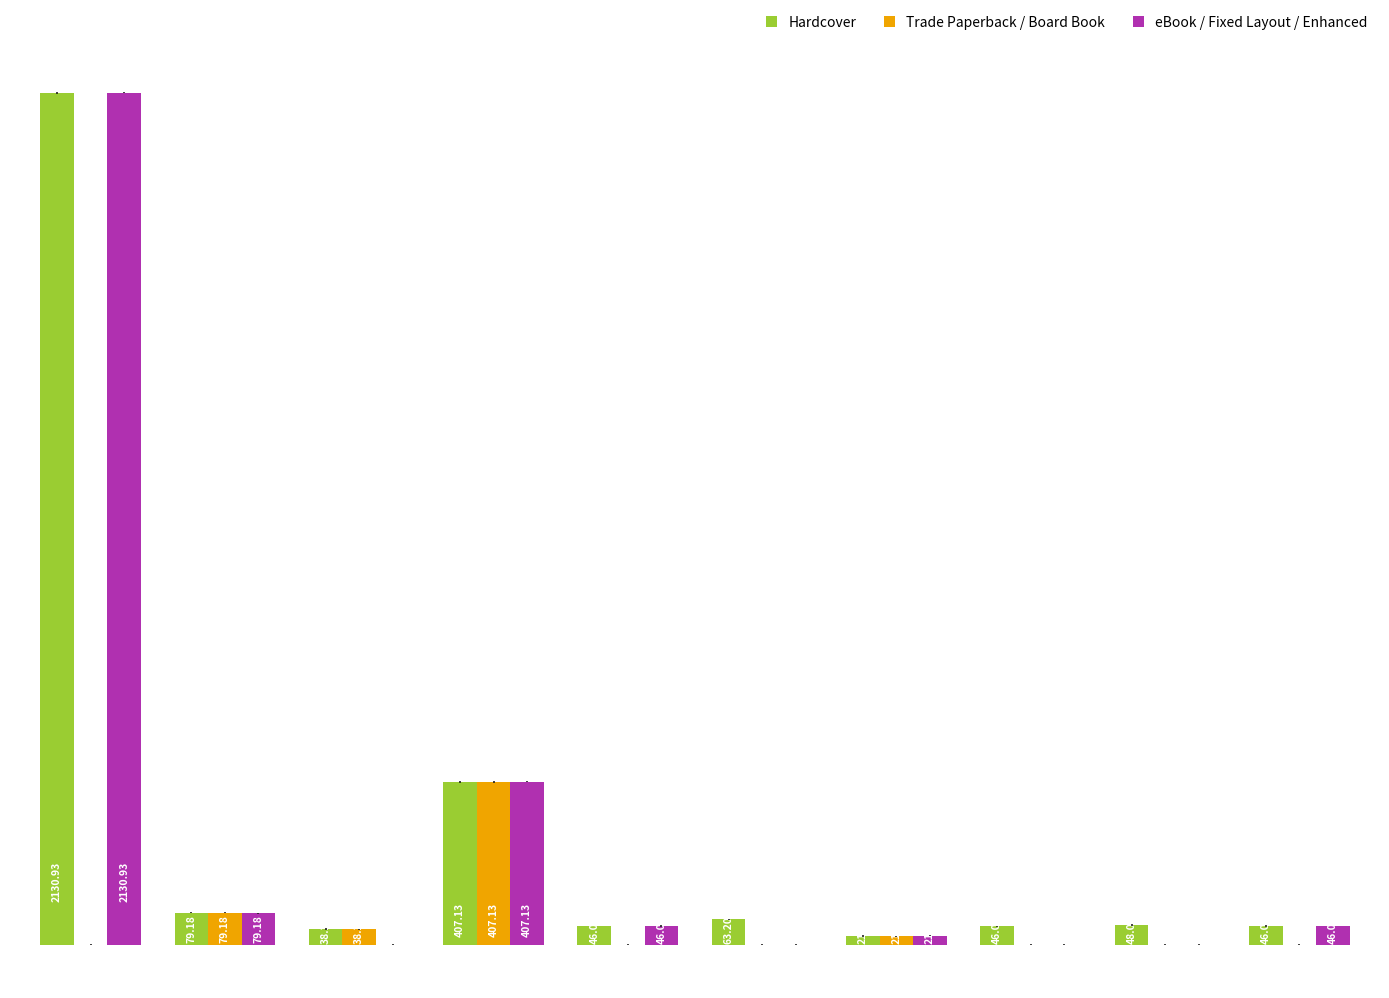

Which series has the largest total across all categories?

Hardcover